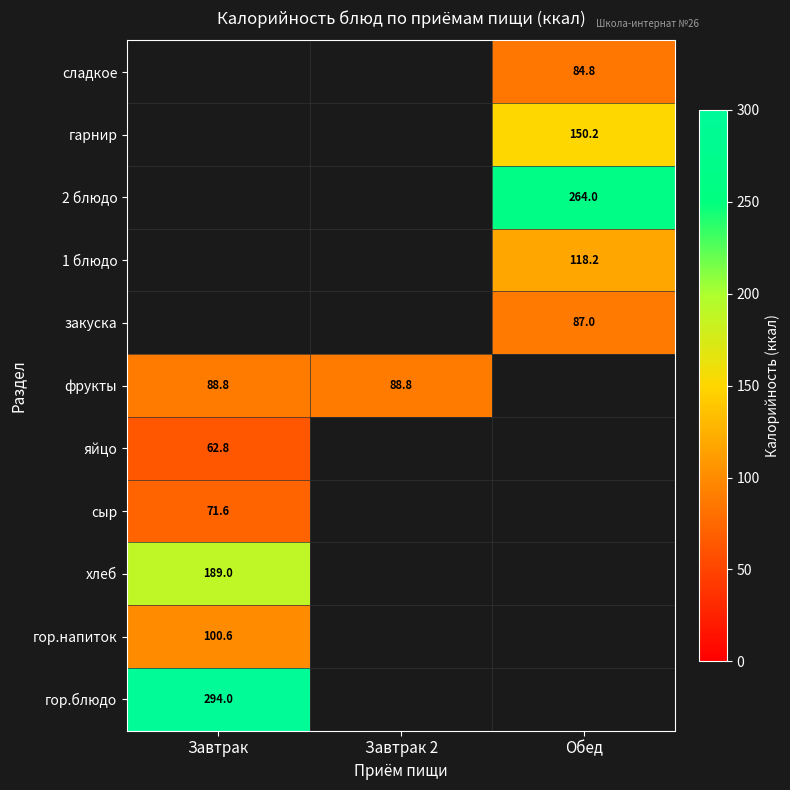

What is the sum of the фрукты values at Завтрак and Завтрак 2?

177.6